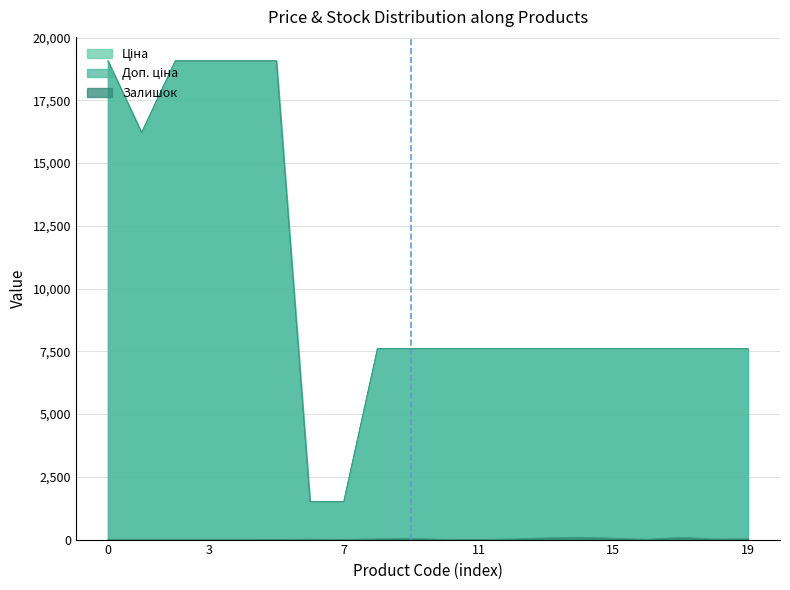

What is the maximum value for Залишок?

93.0